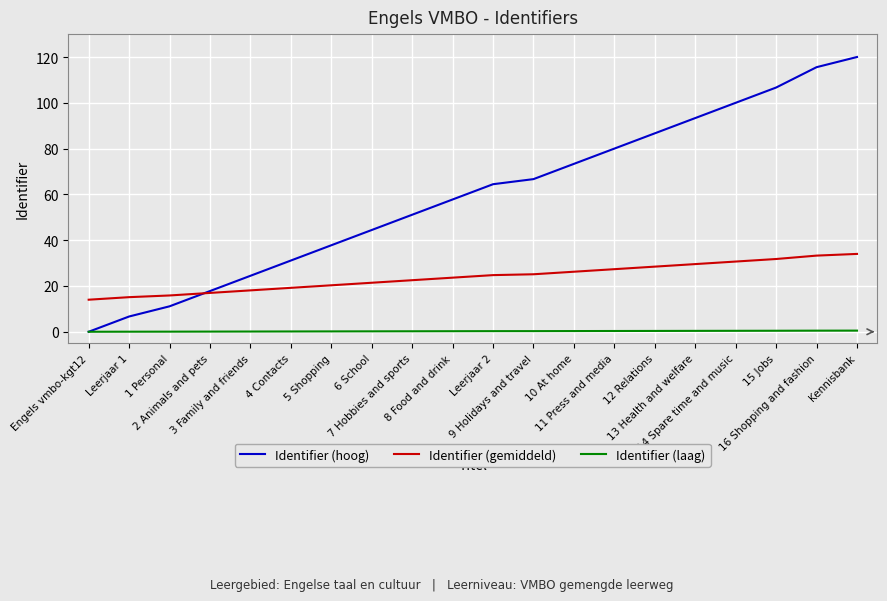

How many lines are shown in the chart?

3